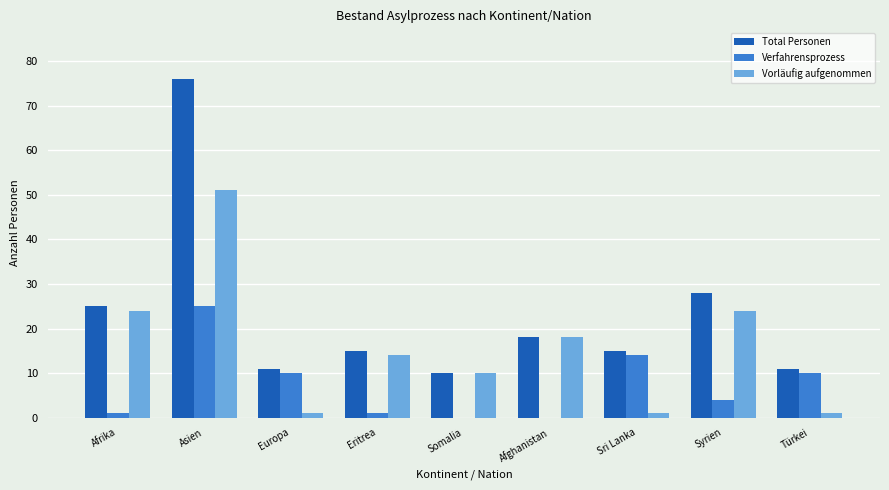

Is it true that Vorläufig aufgenommen equals 24 at Asien?

False